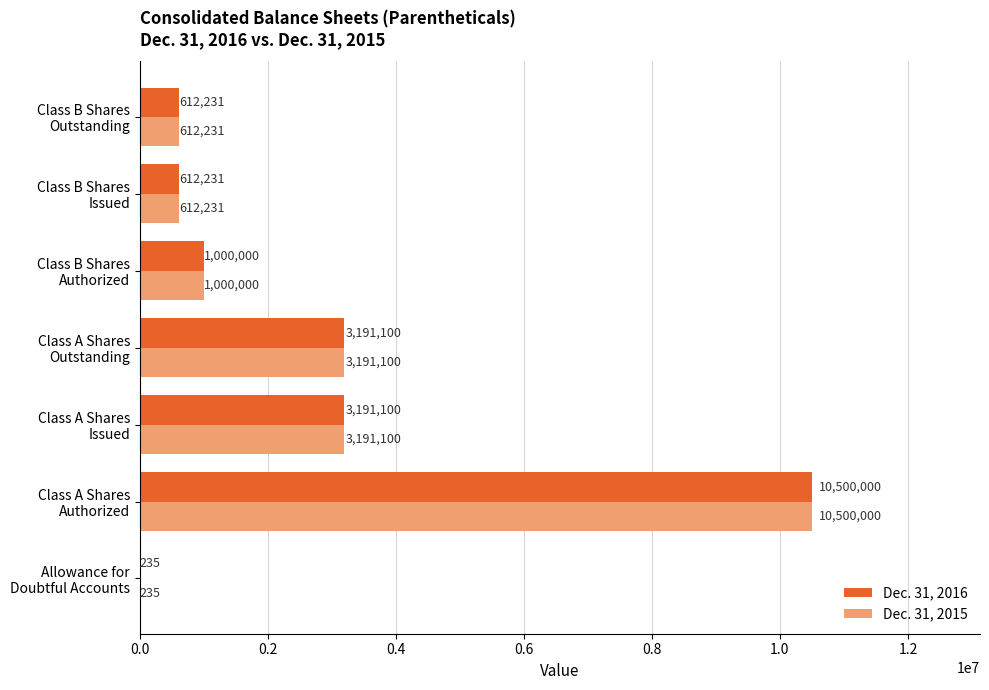

What is the sum of all Dec. 31, 2015 values?

19106897